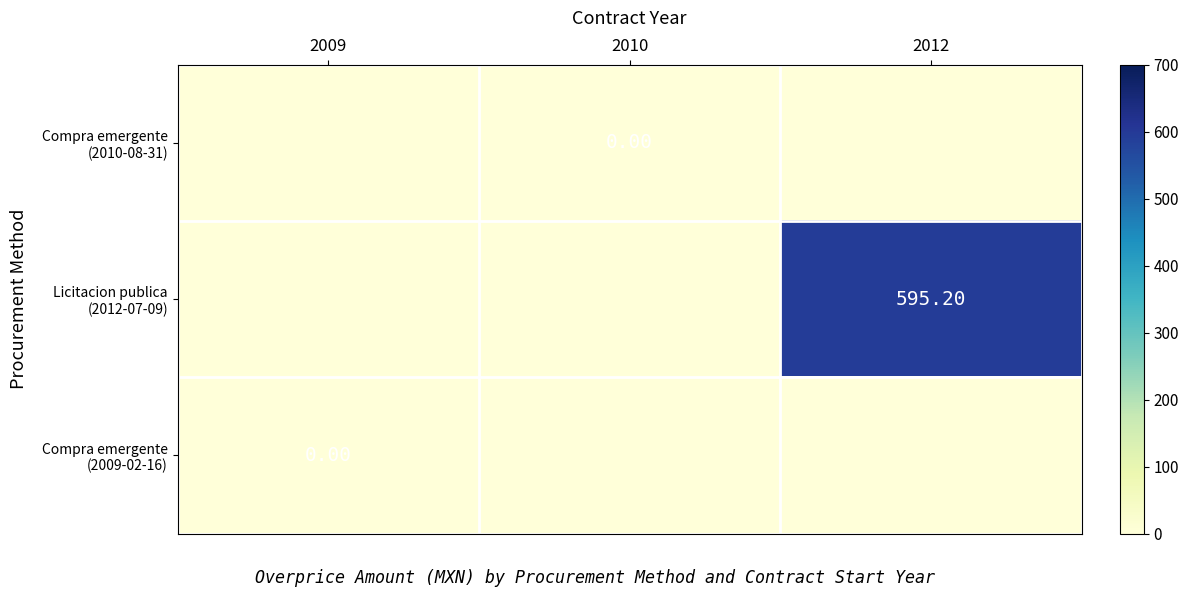

Where is Compra emergente (2010-08-31) nearest to the value 0?

2009